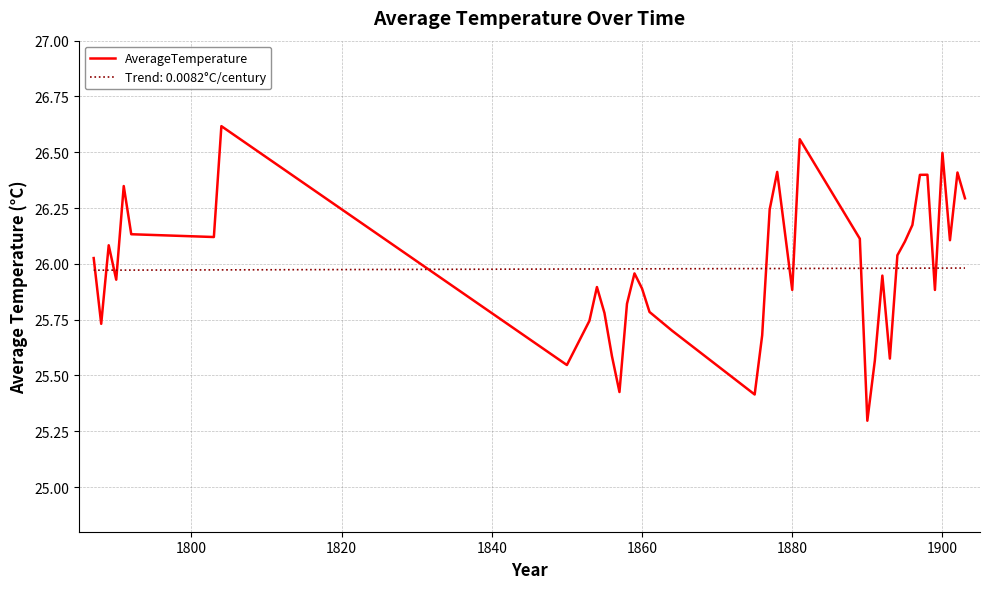

Rank the series by their maximum value, from lowest to highest.

Trend: 0.0082°C/century, AverageTemperature